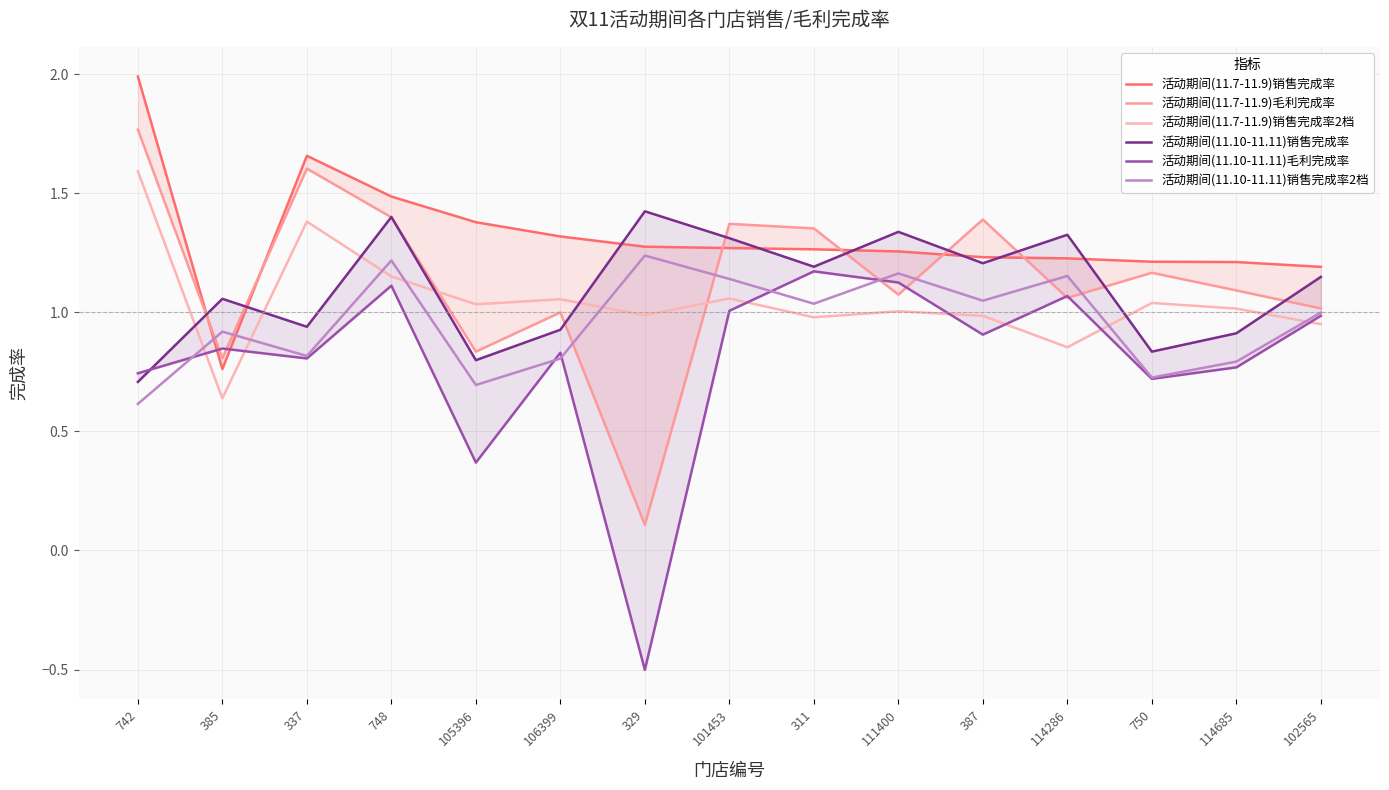

Which has a higher value, 114286 or 101453?

101453